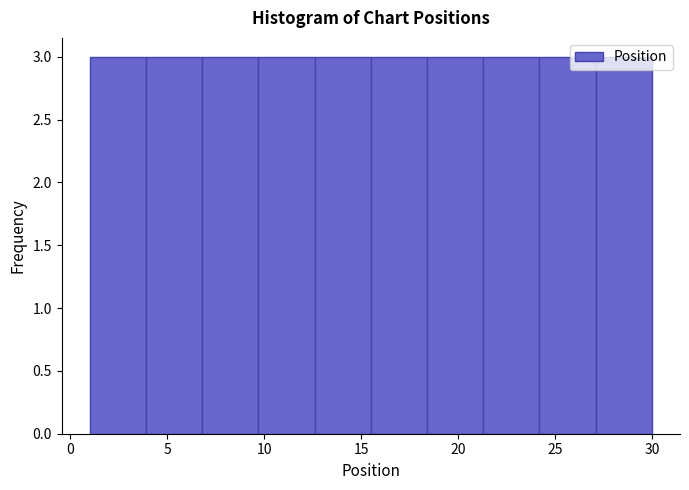

Reading left to right, list every bar in this chart as the range it spans on the x-axis followed by its height. Neither the bar edges nor the heights are printed on the chart, so give them approximately, as read against the axes.

1.0 to 3.9: 3
3.9 to 6.8: 3
6.8 to 9.7: 3
9.7 to 12.6: 3
12.6 to 15.5: 3
15.5 to 18.4: 3
18.4 to 21.3: 3
21.3 to 24.2: 3
24.2 to 27.1: 3
27.1 to 30.0: 3